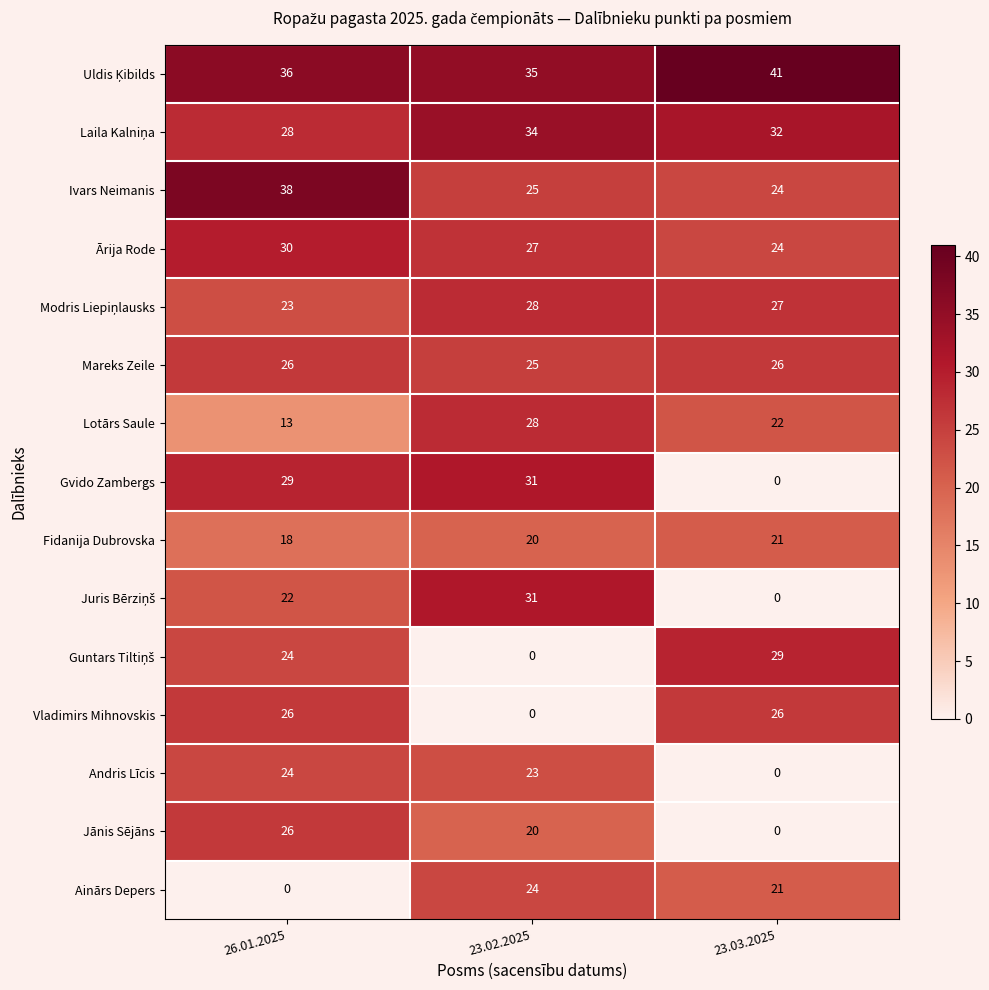

How many Jānis Sējāns values are between 0 and 26?

3